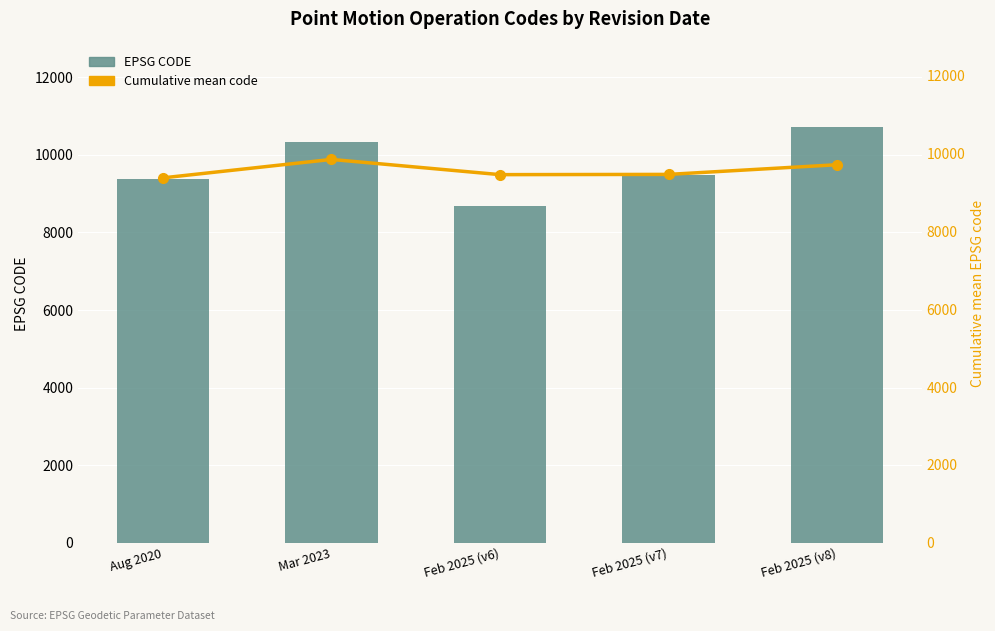

Rank the series by their average value, from highest to lowest.

CODE (EPSG), Cumulative mean code